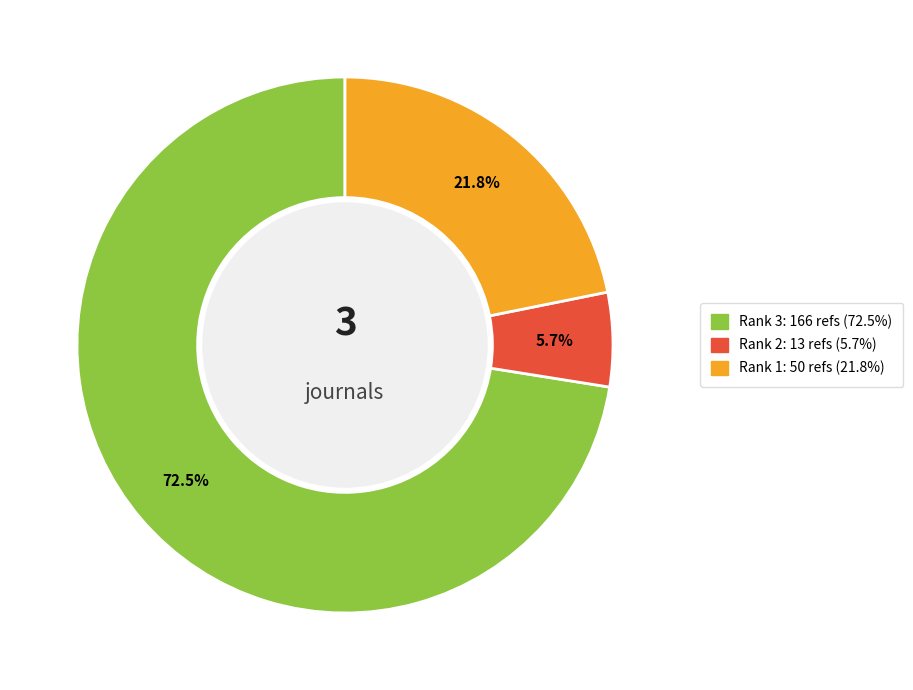

Is there any slice that represents more than half of the pie?

Yes